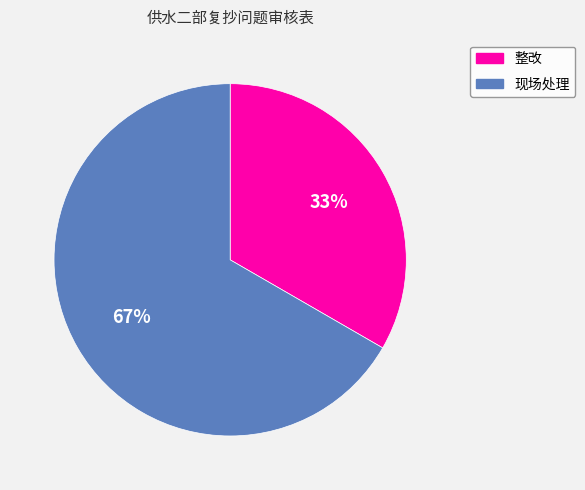

Is it true that 整改 is 26% of the pie?

False